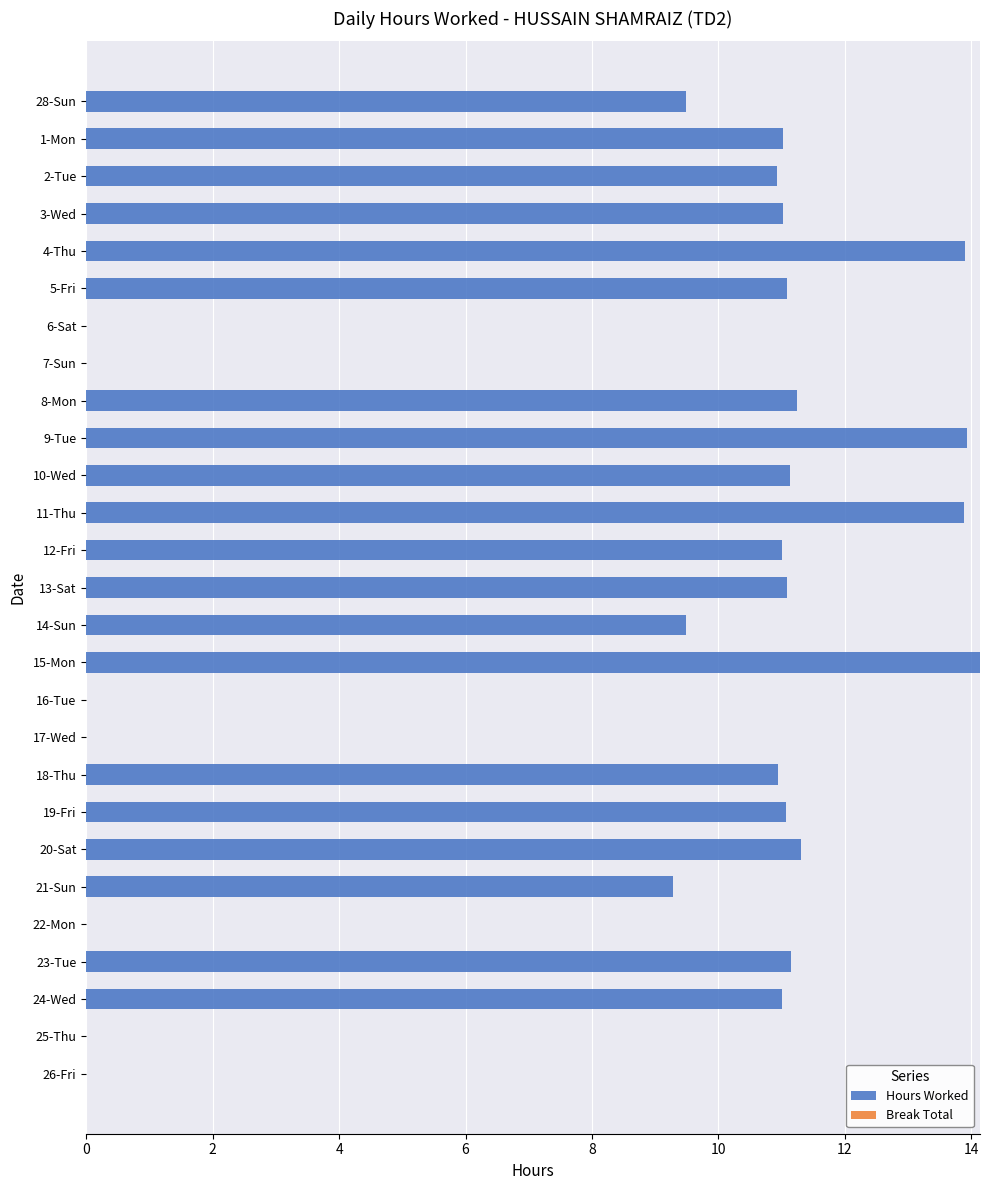

What is the sum of the values at 22-Mon and 10-Wed?

11.1